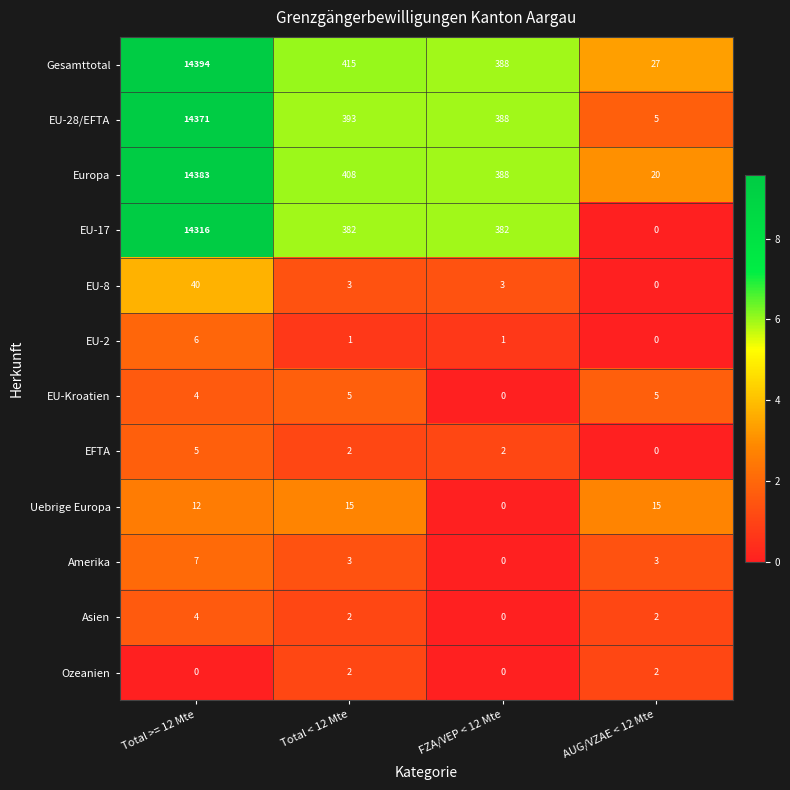

Rank the categories by Gesamttotal value from lowest to highest.

AUG/VZAE < 12 Mte, FZA/VEP < 12 Mte, Total < 12 Mte, Total >= 12 Mte